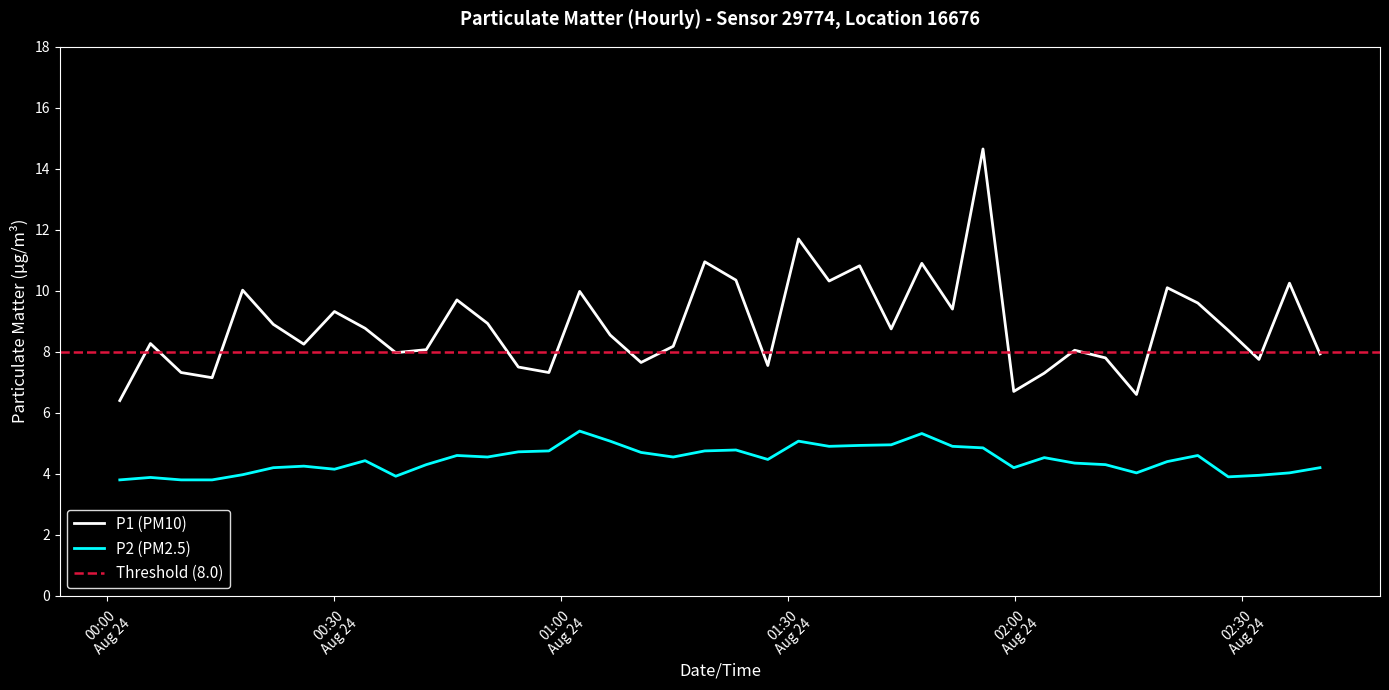

What is the difference between the maximum and minimum values in the P1 series?

8.2